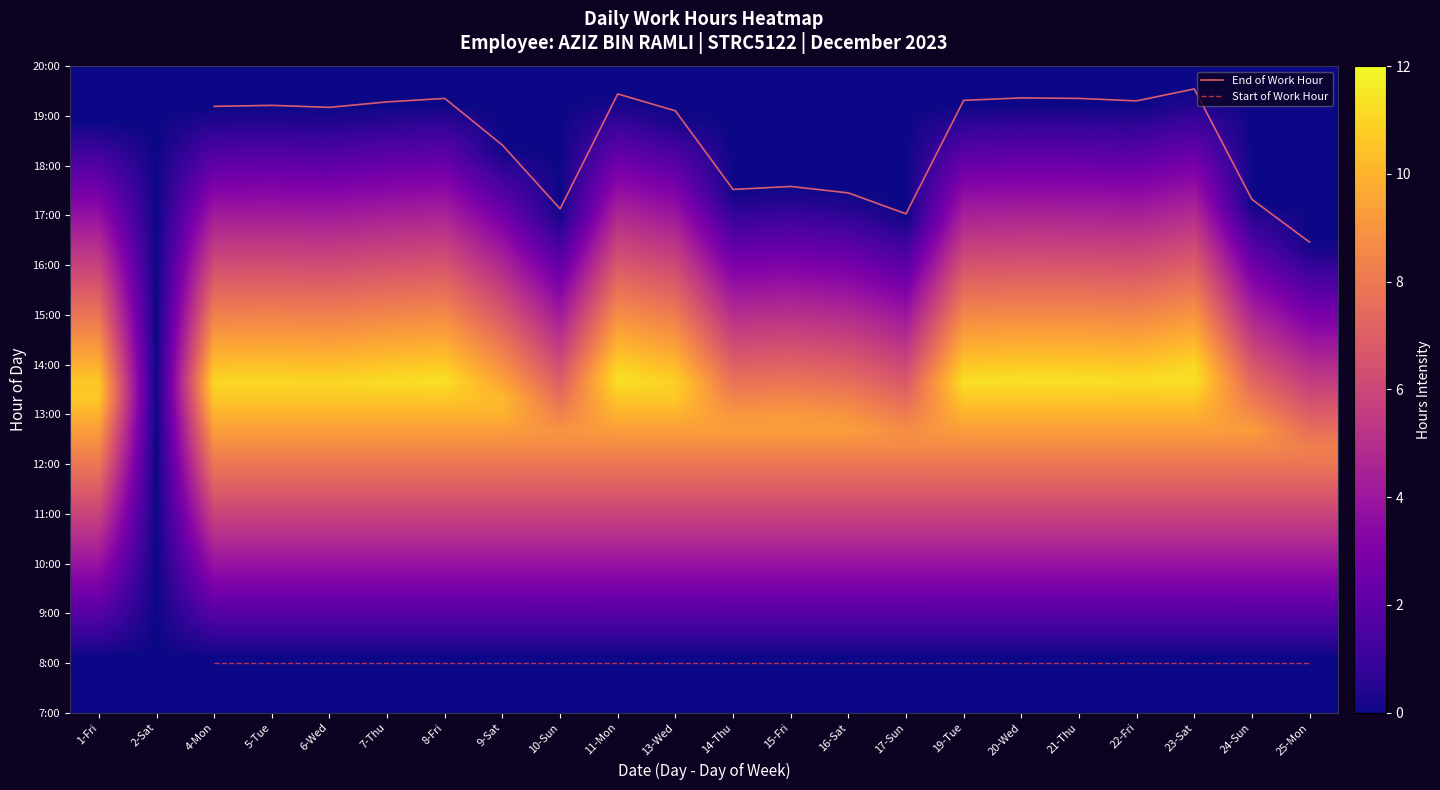

Is the value of 19_Tue at 26 greater than the value of 21_Thu at 2?

No